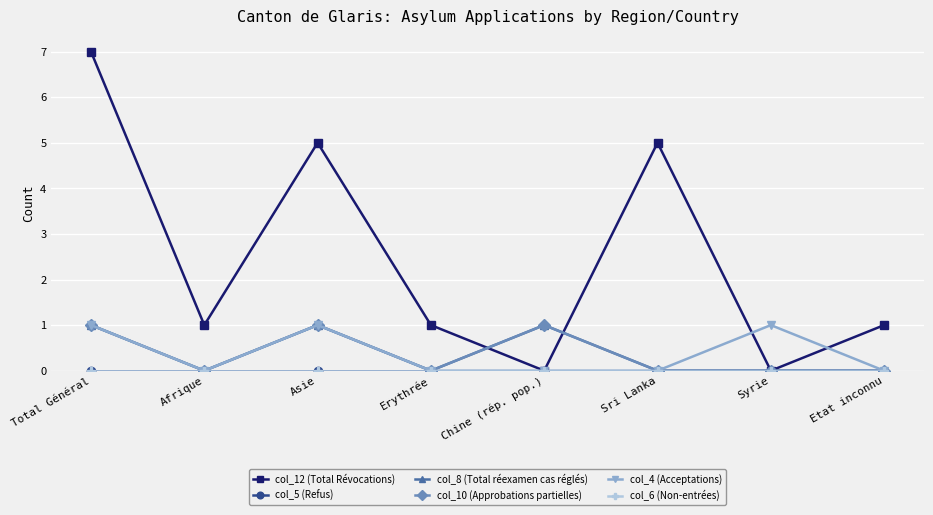

At which label is col_4 (Acceptations) closest to 0?

Afrique